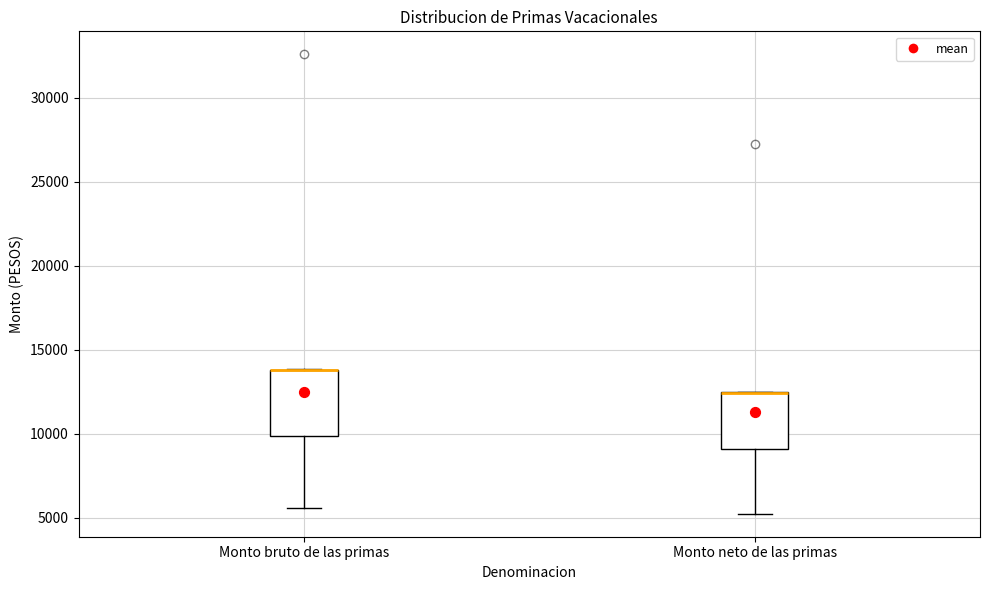

Reading left to right, transcribe this box plot: for each box, give where its median line is, the range the box spans, and where its two whiskers end, as read against the y-axis. The values are not printed on the chart, so give them approximately, as read against the axis.

Monto bruto de las primas: median 14000 (drawn on the box's upper edge), box 10000 to 14000, whiskers 5500 to 14000
Monto neto de las primas: median 12500 (drawn on the box's upper edge), box 9000 to 12500, whiskers 5000 to 12500